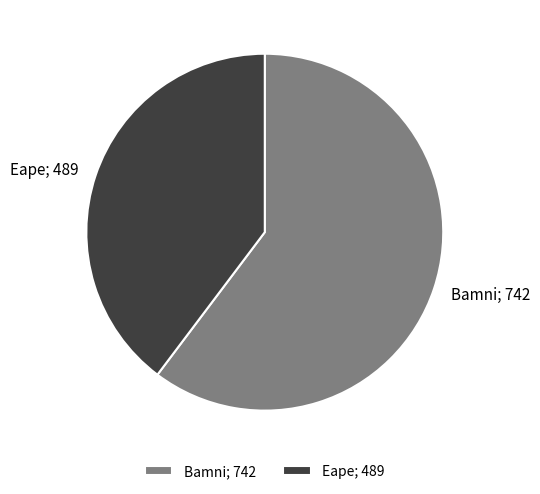

True or false: Eape accounts for 30% of the total.

False